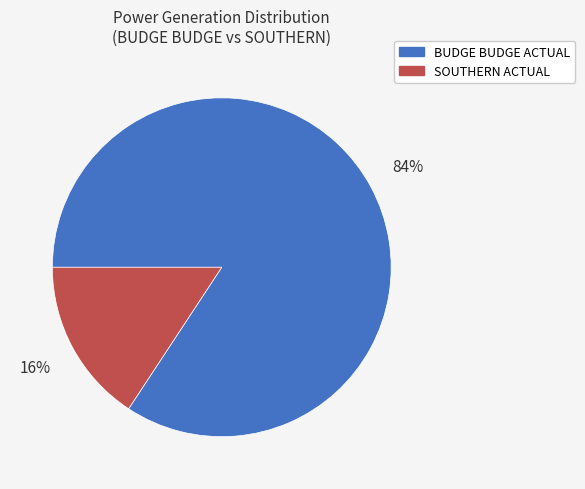

Rank the categories by value from highest to lowest.

BUDGE BUDGE ACTUAL, SOUTHERN ACTUAL